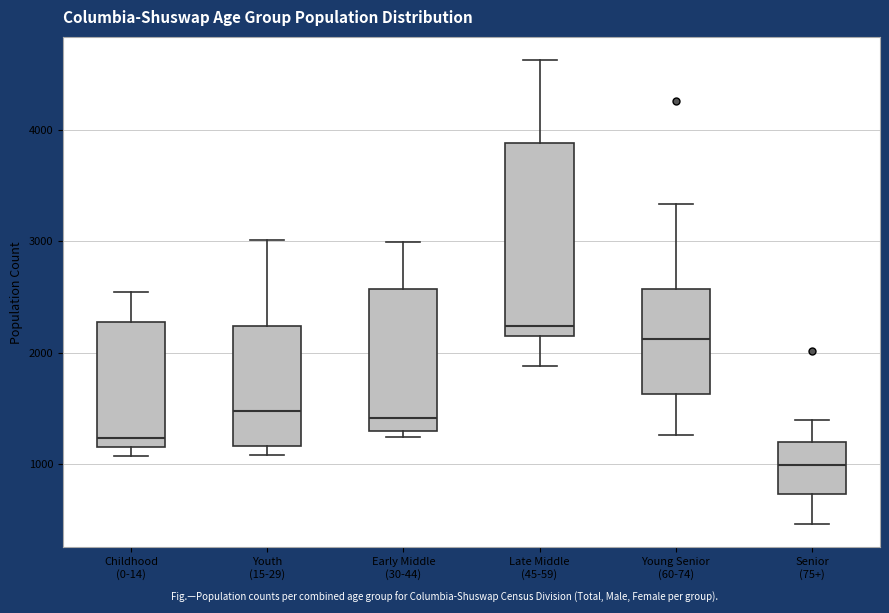

Reading left to right, transcribe this box plot: for each box, give where its median line is, the range the box spans, and where its two whiskers end, as read against the y-axis. The values are not printed on the chart, so give them approximately, as read against the axis.

Childhood (0-14): median 1200 (just above the box's lower edge), box 1200 to 2300, whiskers 1100 to 2500
Youth (15-29): median 1500, box 1200 to 2200, whiskers 1100 to 3000
Early Middle (30-44): median 1400, box 1300 to 2600, whiskers 1200 to 3000
Late Middle (45-59): median 2200, box 2100 to 3900, whiskers 1900 to 4600
Young Senior (60-74): median 2100, box 1600 to 2600, whiskers 1300 to 3300
Senior (75+): median 1000, box 700 to 1200, whiskers 500 to 1400